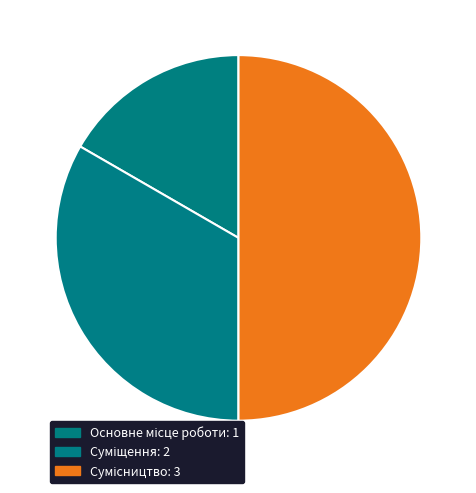

What is the change in value from Основне місце роботи to Суміщення?

+1